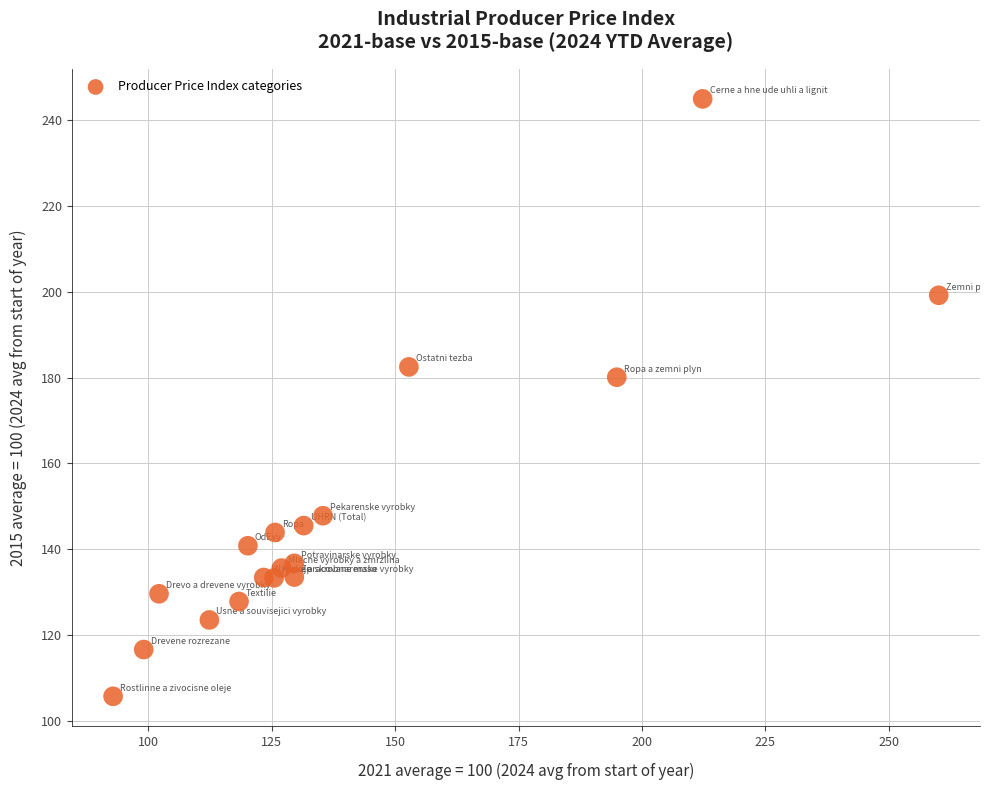

What Y value in the scatter plot is closest to 175?

180.1